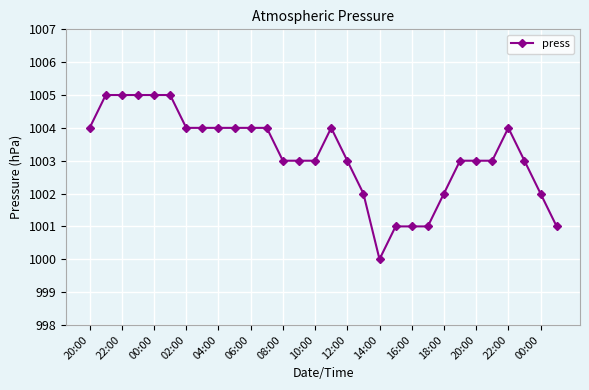

What is the smallest value displayed?

1000